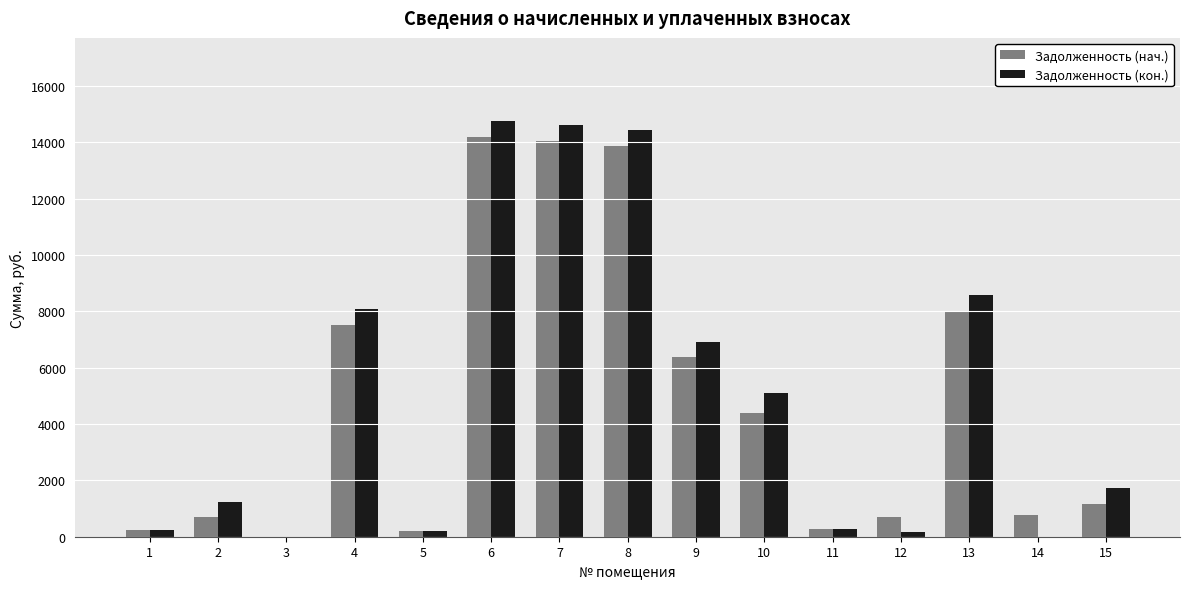

What is the sum of all Задолженность (кон.) values?

76349.1